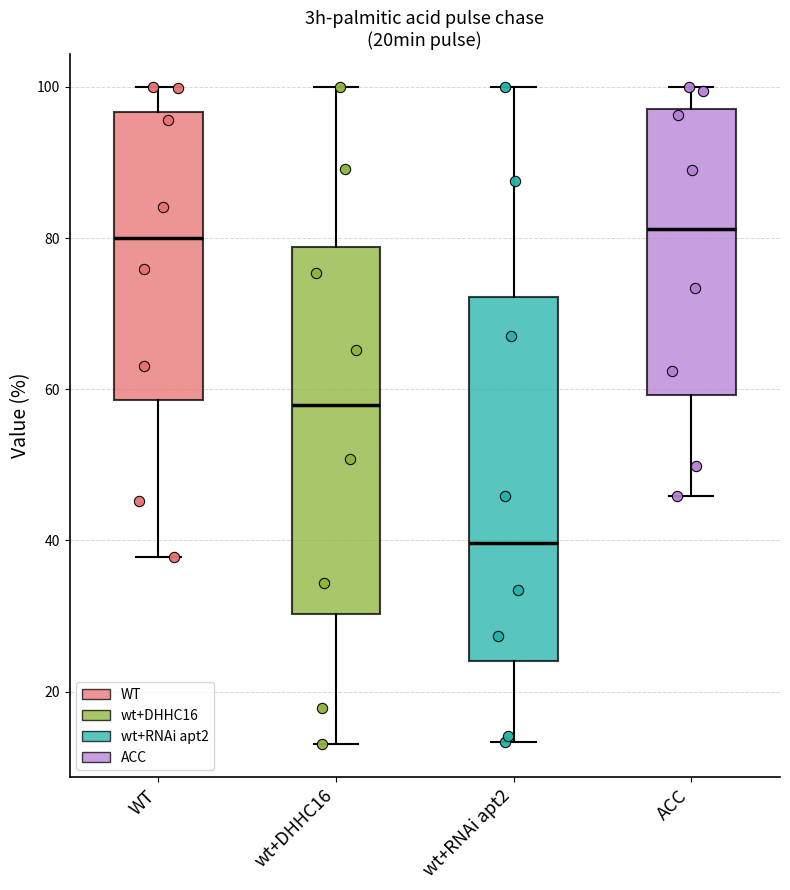

Where does the lower whisker of the box for wt+RNAi apt2 end on the y-axis? The values are not printed on the chart, so give them approximately, as read against the axis.

14